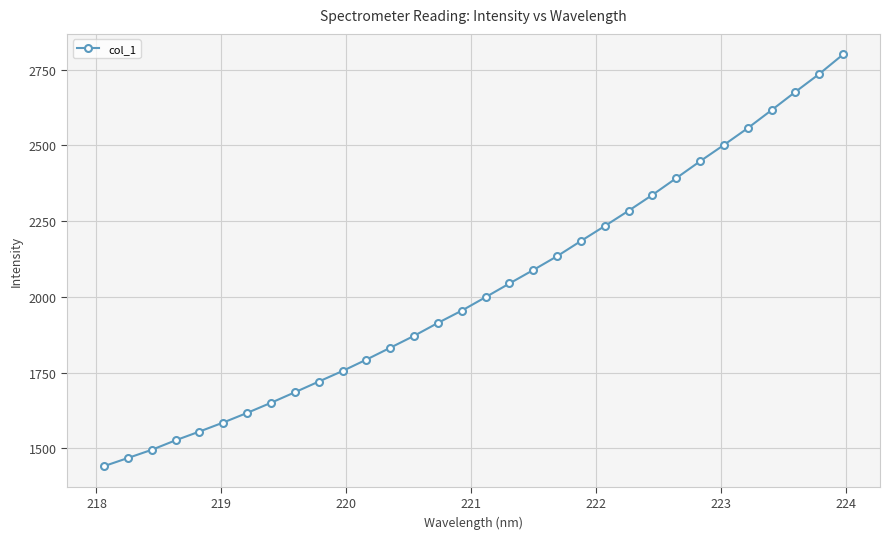

What is the greatest value displayed?

2800.3